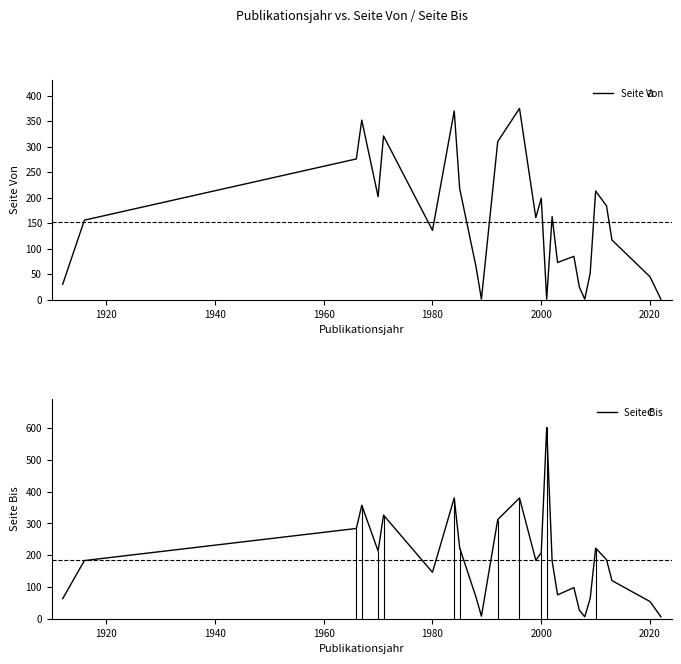

True or false: Seite Von and Seite Bis cross at least once.

False